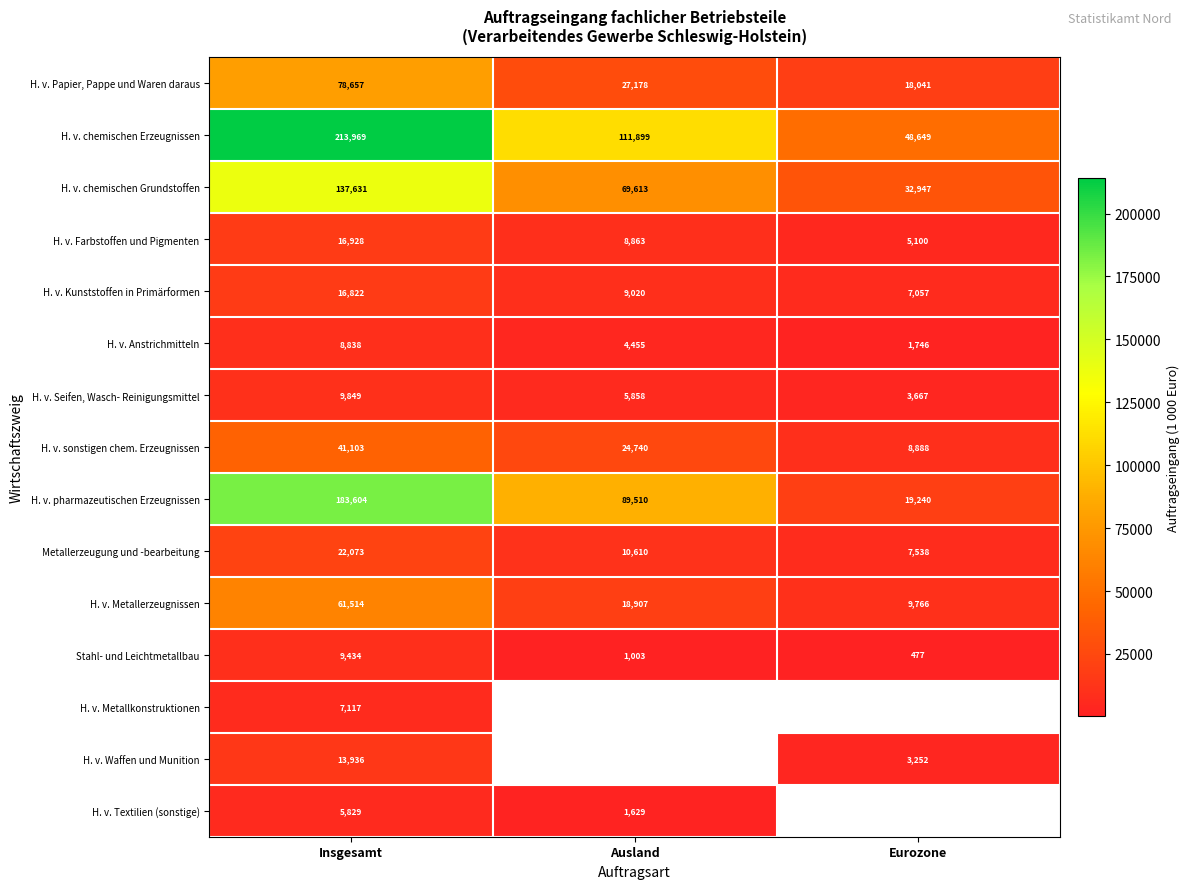

Rank the series at Insgesamt from lowest to highest value.

H. v. Textilien (sonstige), H. v. Metallkonstruktionen, H. v. Anstrichmitteln, Stahl- und Leichtmetallbau, H. v. Seifen, Wasch- Reinigungsmittel, H. v. Waffen und Munition, H. v. Kunststoffen in Primärformen, H. v. Farbstoffen und Pigmenten, Metallerzeugung und -bearbeitung, H. v. sonstigen chem. Erzeugnissen, H. v. Metallerzeugnissen, H. v. Papier, Pappe und Waren daraus, H. v. chemischen Grundstoffen, H. v. pharmazeutischen Erzeugnissen, H. v. chemischen Erzeugnissen